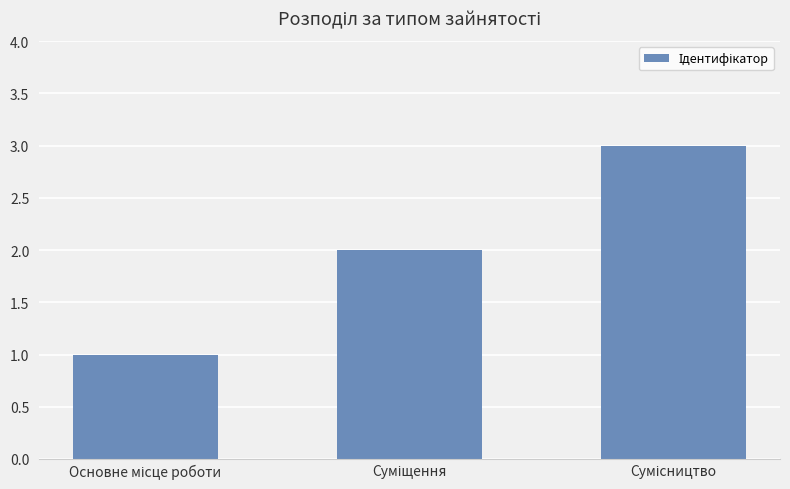

What is the greatest value displayed?

3